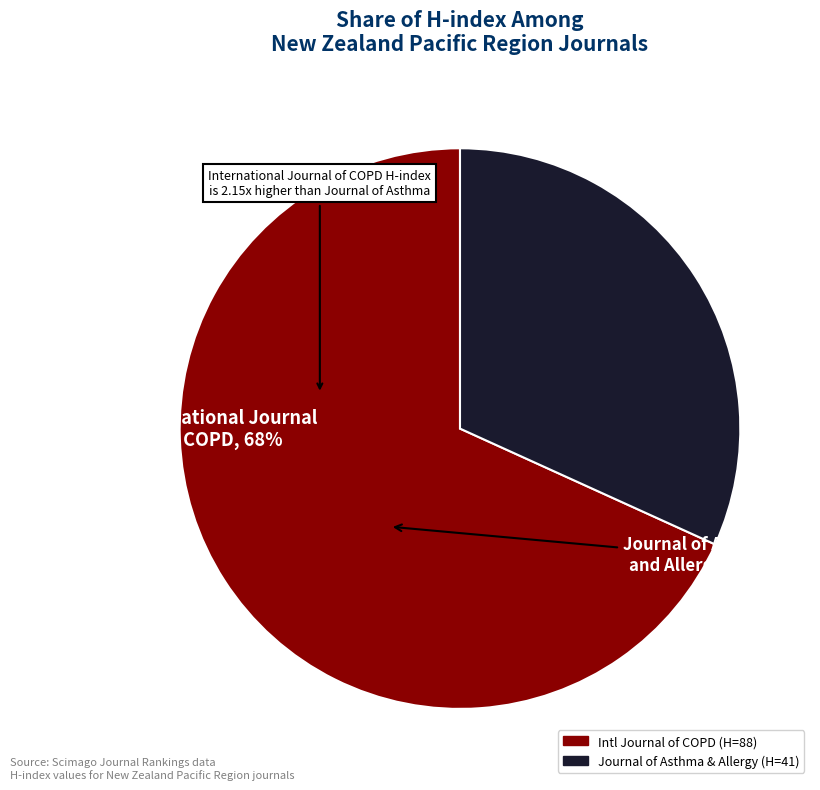

What is the smallest slice in the pie chart?

Journal of Asthma and Allergy